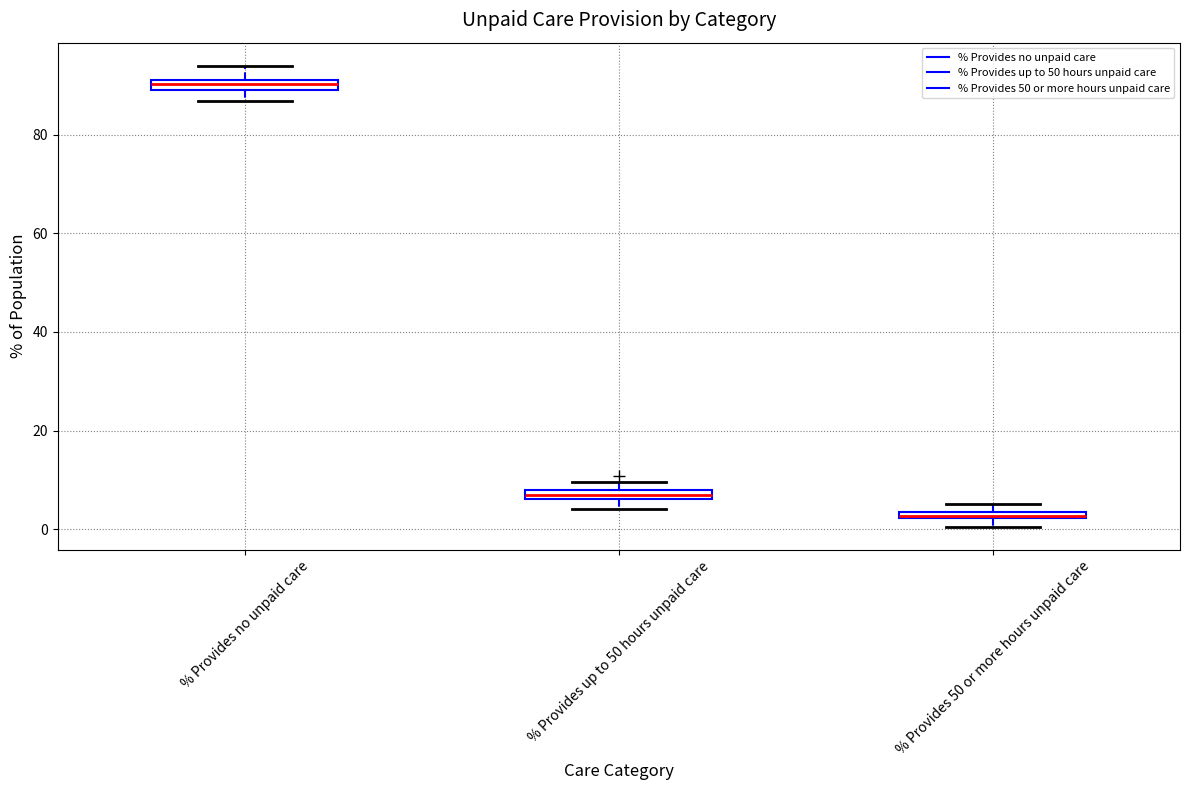

Where is the lower edge of the box for % Provides up to 50 hours unpaid care on the y-axis? The values are not printed on the chart, so give them approximately, as read against the axis.

6